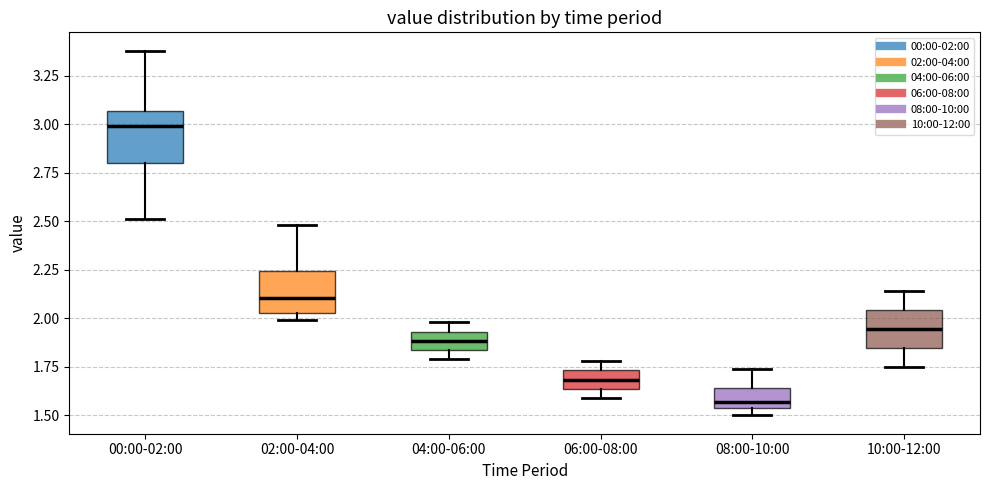

Reading left to right, transcribe this box plot: for each box, give where its median line is, the range the box spans, and where its two whiskers end, as read against the y-axis. The values are not printed on the chart, so give them approximately, as read against the axis.

00:00-02:00: median 3.00, box 2.80 to 3.05, whiskers 2.50 to 3.40
02:00-04:00: median 2.10, box 2.05 to 2.25, whiskers 2.00 to 2.50
04:00-06:00: median 1.90, box 1.85 to 1.95, whiskers 1.80 to 2.00
06:00-08:00: median 1.70, box 1.65 to 1.75, whiskers 1.60 to 1.80
08:00-10:00: median 1.55 (just above the box's lower edge), box 1.55 to 1.65, whiskers 1.50 to 1.75
10:00-12:00: median 1.95, box 1.85 to 2.05, whiskers 1.75 to 2.15